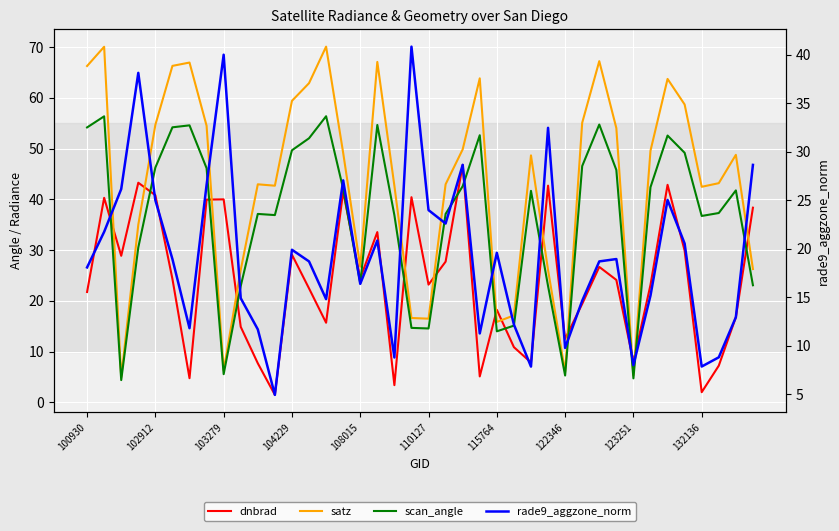

At how many categories does at least one series exceed 10?

39